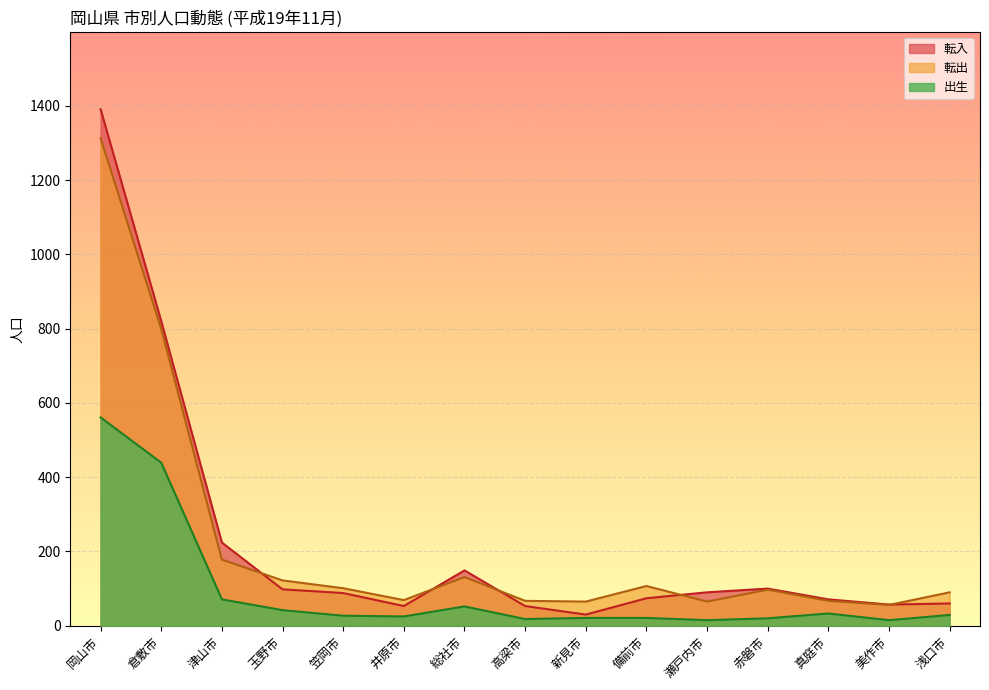

After their last crossing, which series has the higher values: 転出 or 転入?

転出